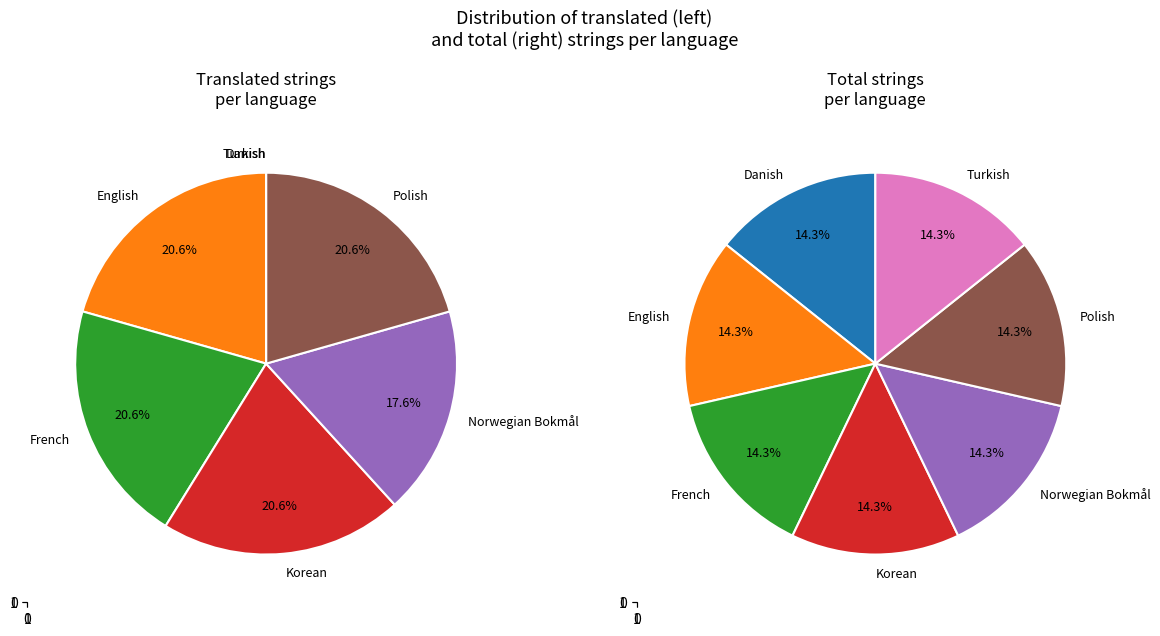

Does Turkish account for over 50% of the chart?

No